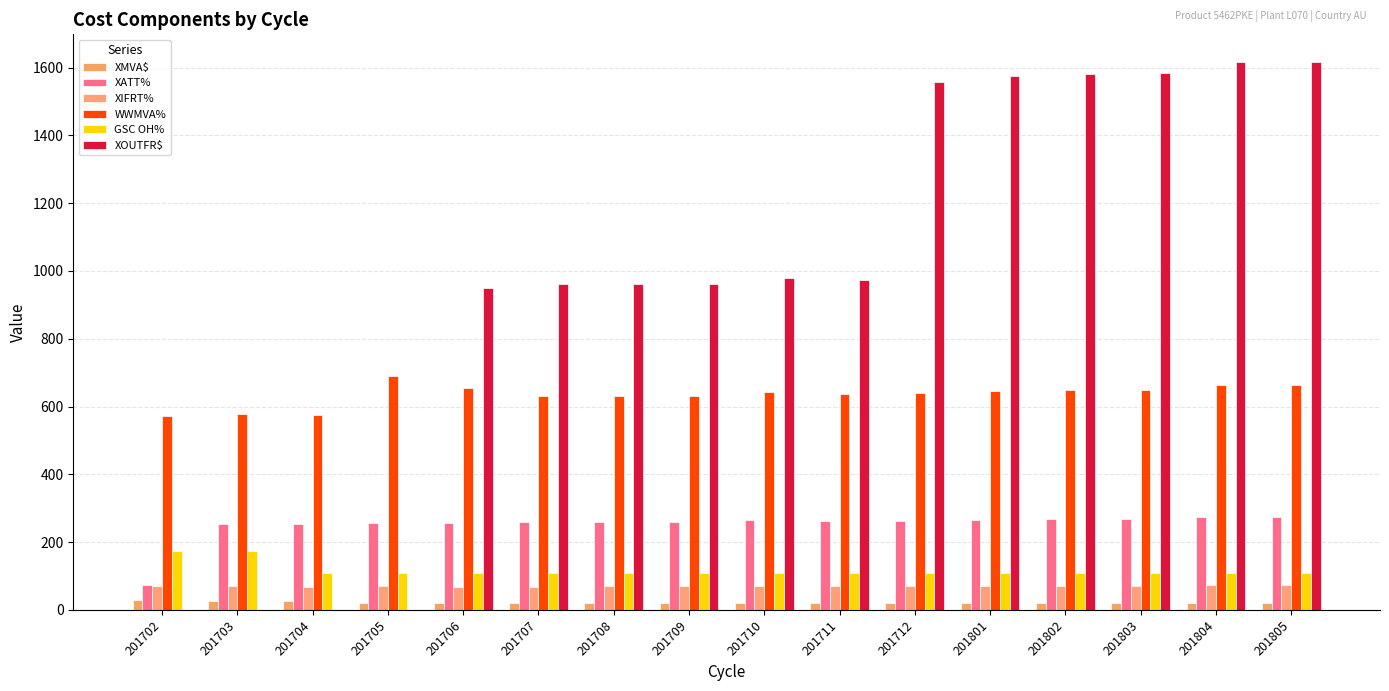

True or false: XATT% has a value of 106.7 at 201707.

False